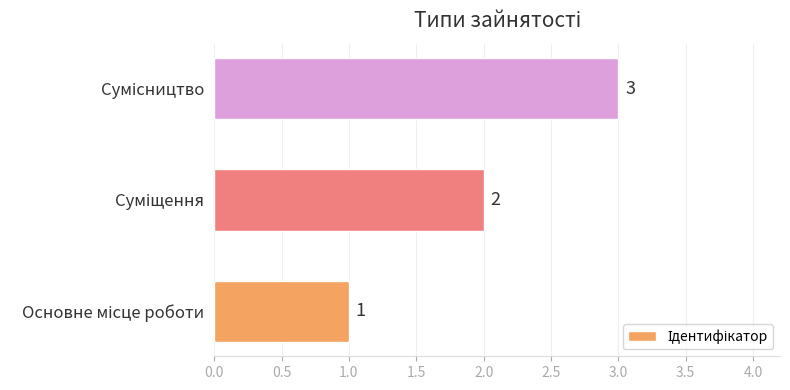

What is the average value?

2